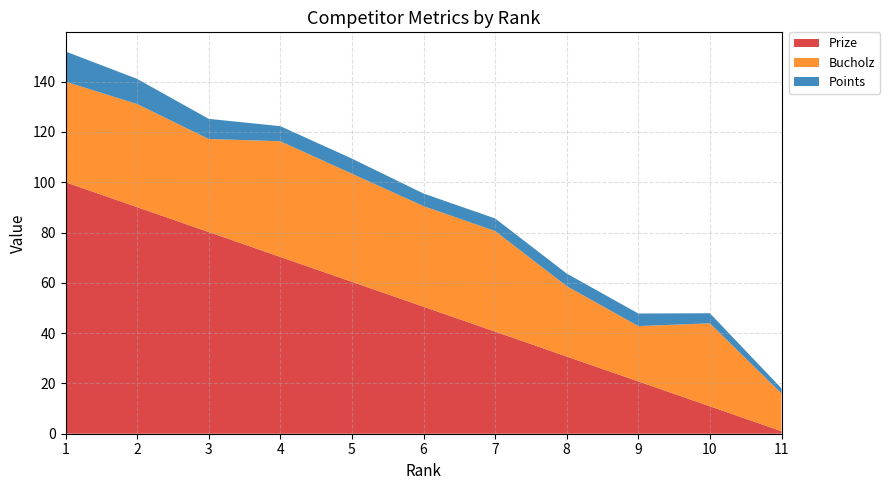

Reading left to right, list all the values displayed in this chart.

Prize: 1=100.0	2=90.1	3=80.2	4=70.3	5=60.4	6=50.5	7=40.6	8=30.7	9=20.8	10=10.9	11=1.0
Bucholz: 1=40.0	2=41.0	3=37.0	4=46.0	5=43.0	6=40.0	7=40.0	8=28.0	9=22.0	10=33.0	11=15.0
Points: 1=12.0	2=10.0	3=8.0	4=6.0	5=6.0	6=5.0	7=5.0	8=5.0	9=5.0	10=4.0	11=2.0